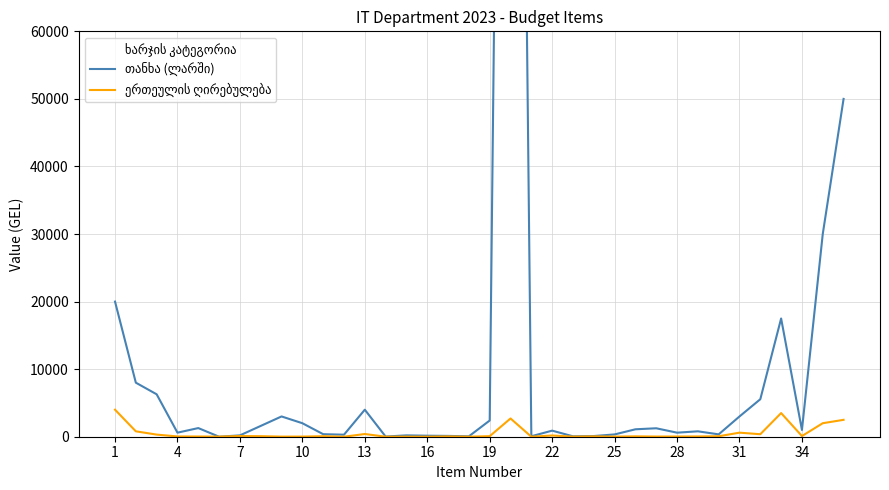

What value does the ერთეულის ღირებულება series have at 7?

100.0